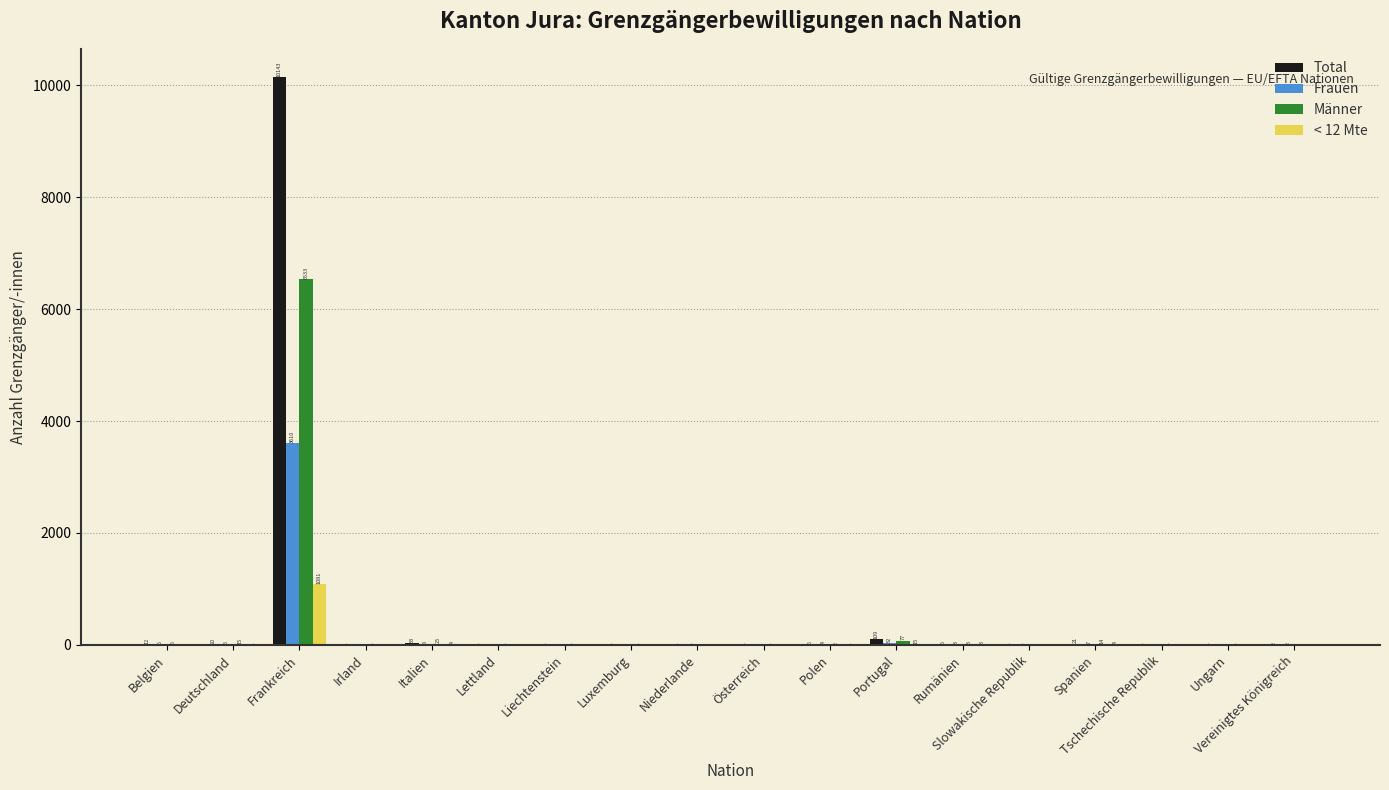

Count the number of categories in the chart.

18